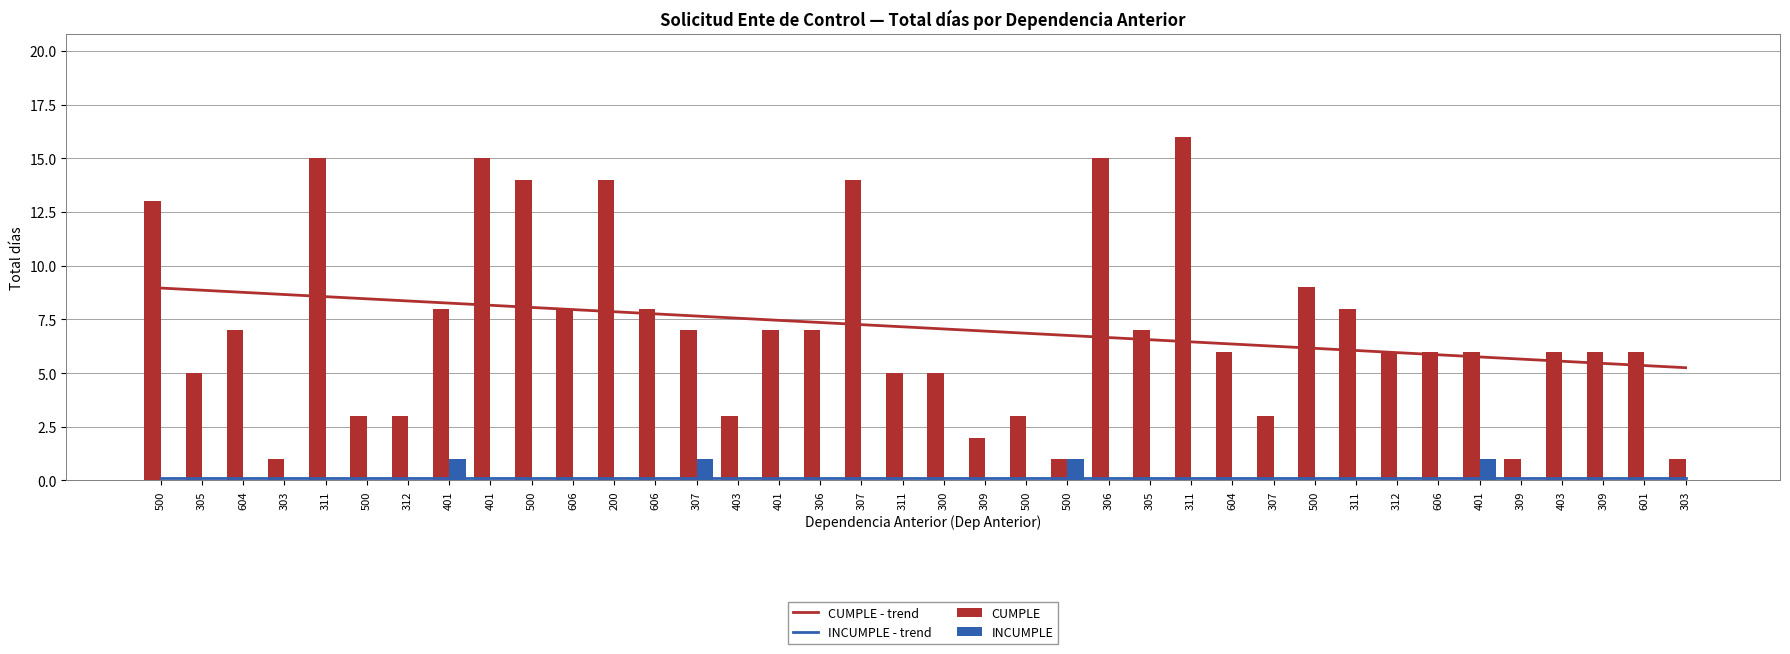

At how many categories does at least one series exceed 12?

8